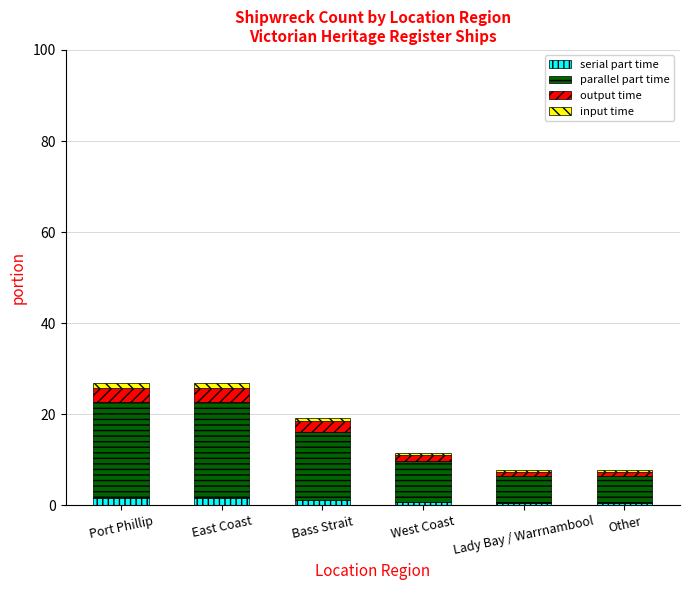

Are the bars grouped side by side (vs. stacked)?

No